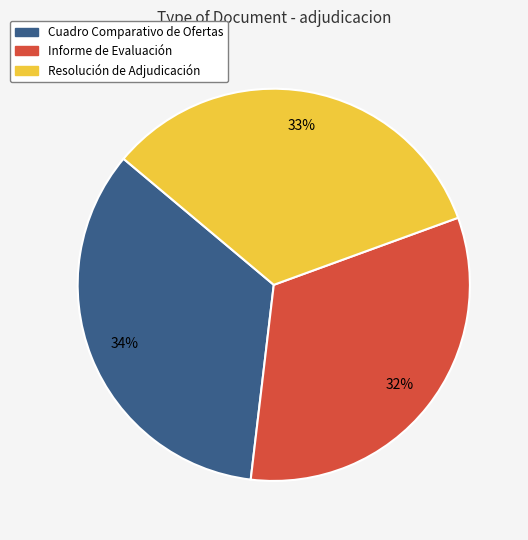

Rank the categories by value from highest to lowest.

Cuadro Comparativo de Ofertas, Resolución de Adjudicación, Informe de Evaluación